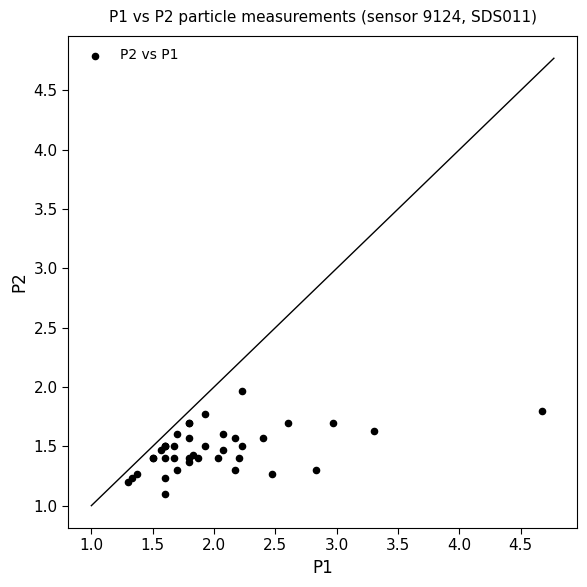

What Y value in the scatter plot is closest to 1?

1.1